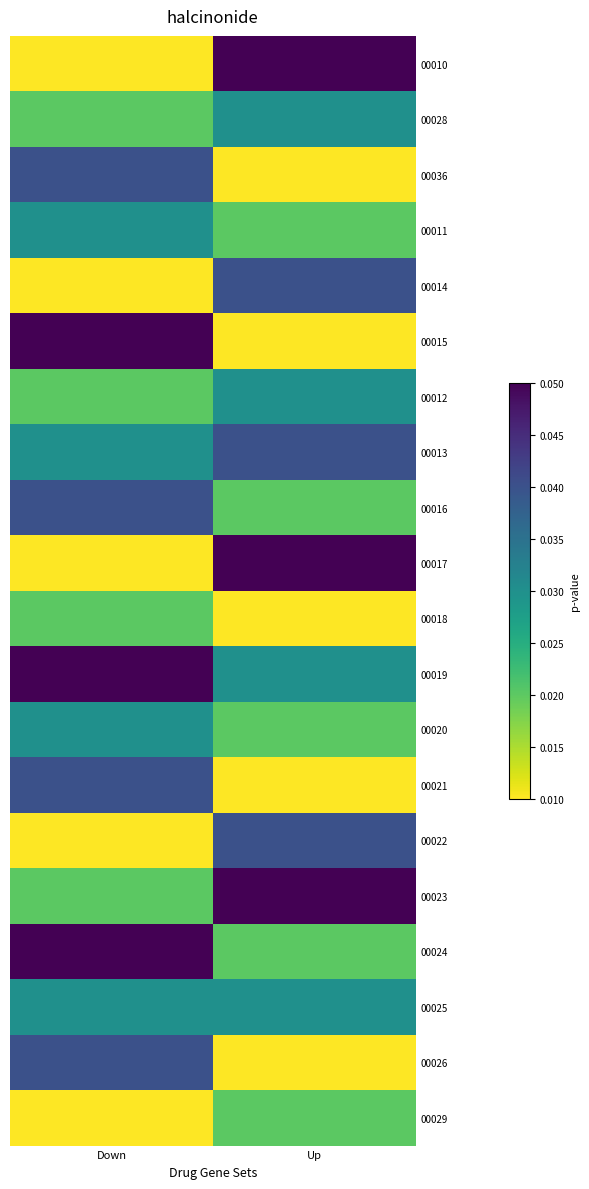

Reading left to right, extract all data points from this chart.

00010: Down=0.0	Up=0.1
00028: Down=0.0	Up=0.0
00036: Down=0.0	Up=0.0
00011: Down=0.0	Up=0.0
00014: Down=0.0	Up=0.0
00015: Down=0.1	Up=0.0
00012: Down=0.0	Up=0.0
00013: Down=0.0	Up=0.0
00016: Down=0.0	Up=0.0
00017: Down=0.0	Up=0.1
00018: Down=0.0	Up=0.0
00019: Down=0.1	Up=0.0
00020: Down=0.0	Up=0.0
00021: Down=0.0	Up=0.0
00022: Down=0.0	Up=0.0
00023: Down=0.0	Up=0.1
00024: Down=0.1	Up=0.0
00025: Down=0.0	Up=0.0
00026: Down=0.0	Up=0.0
00029: Down=0.0	Up=0.0